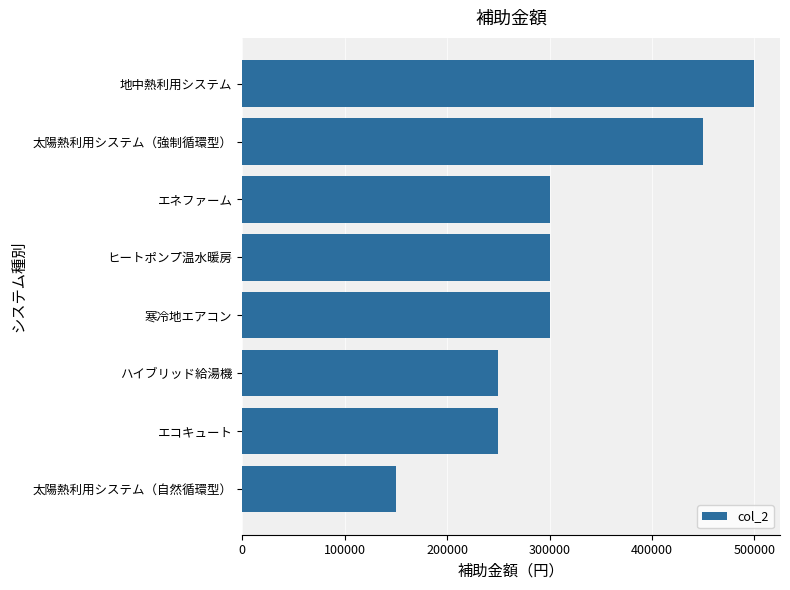

How many data points does each series have?

8